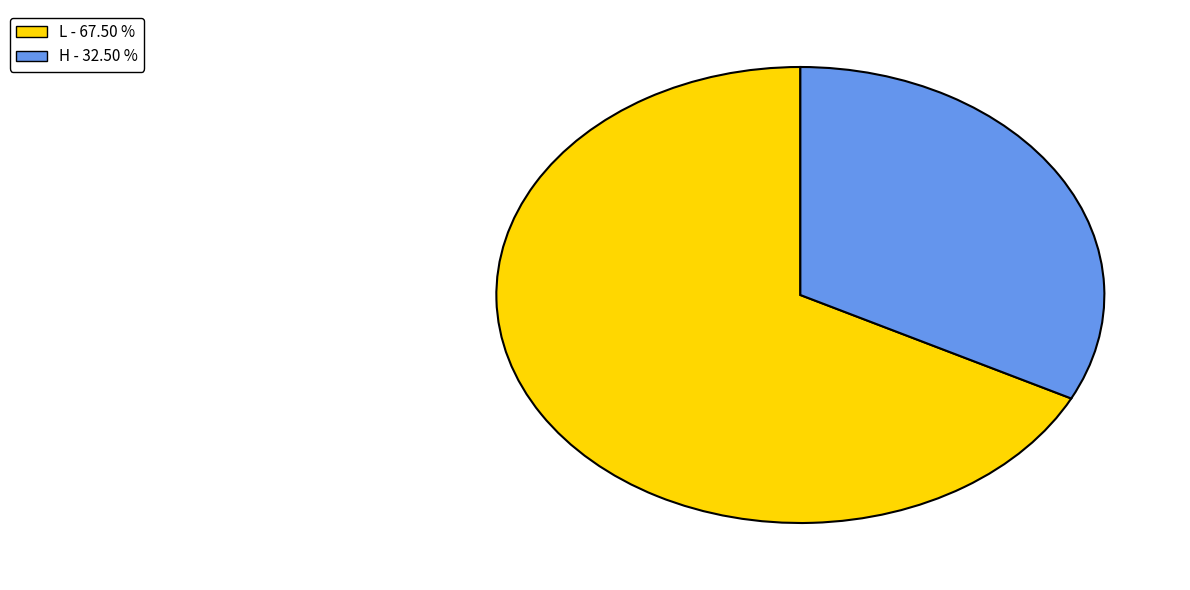

Is there any slice that represents more than half of the pie?

Yes